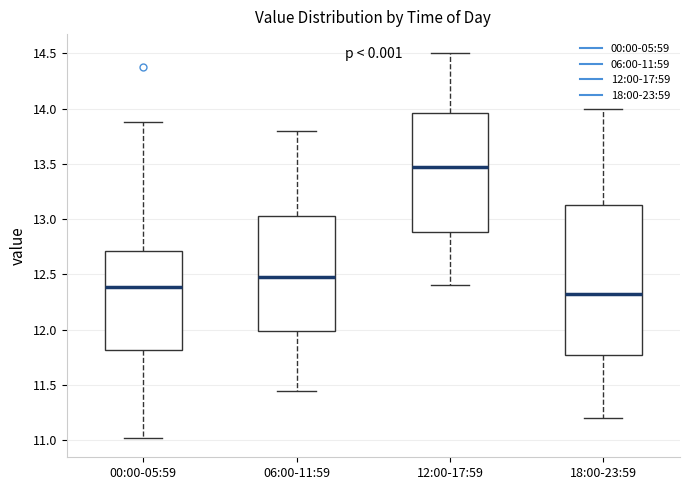

Where does the upper whisker of the box for 06:00-11:59 end on the y-axis? The values are not printed on the chart, so give them approximately, as read against the axis.

13.80